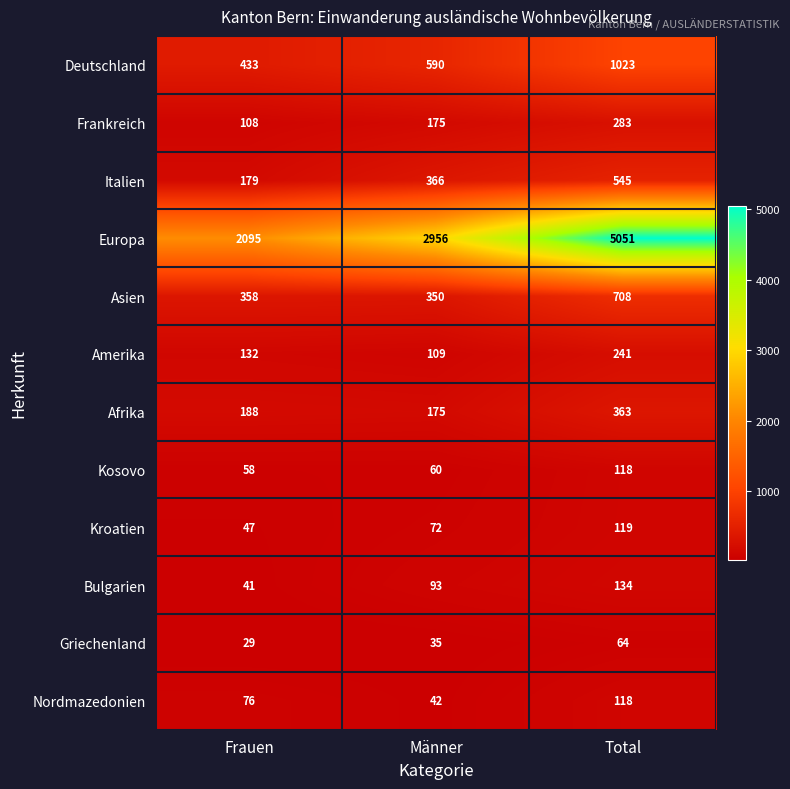

Which category has the lowest value across all series?

Frauen